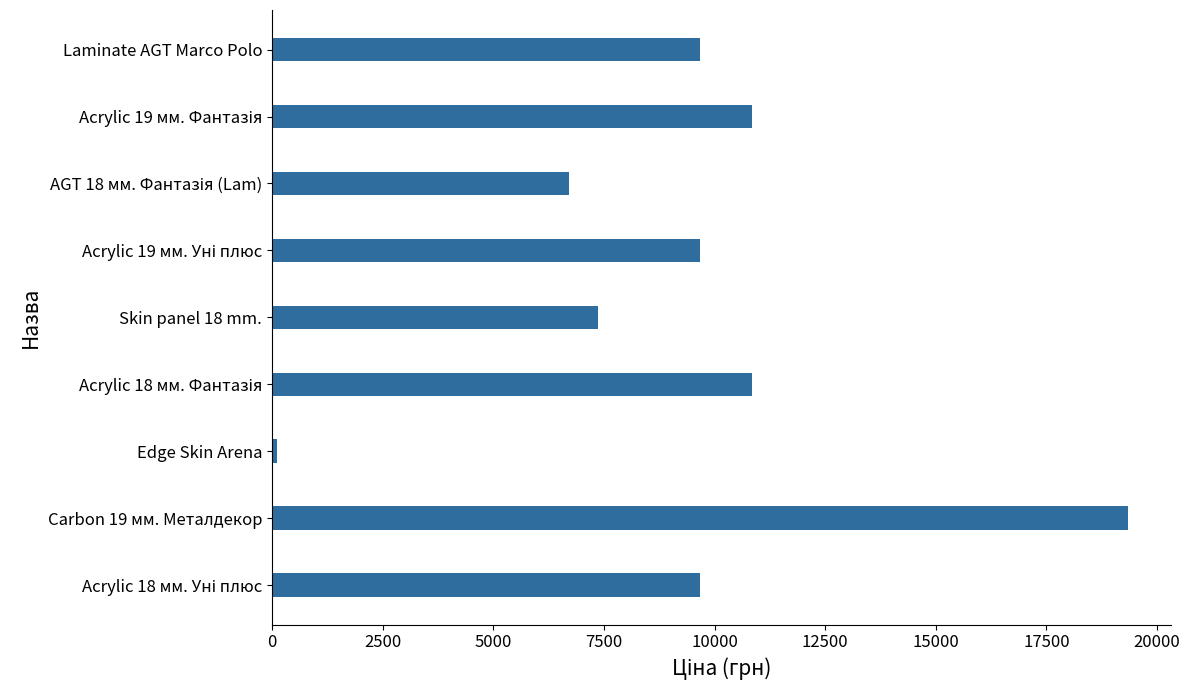

What is the approximate value at Laminate AGT Marco Polo?

9664.7